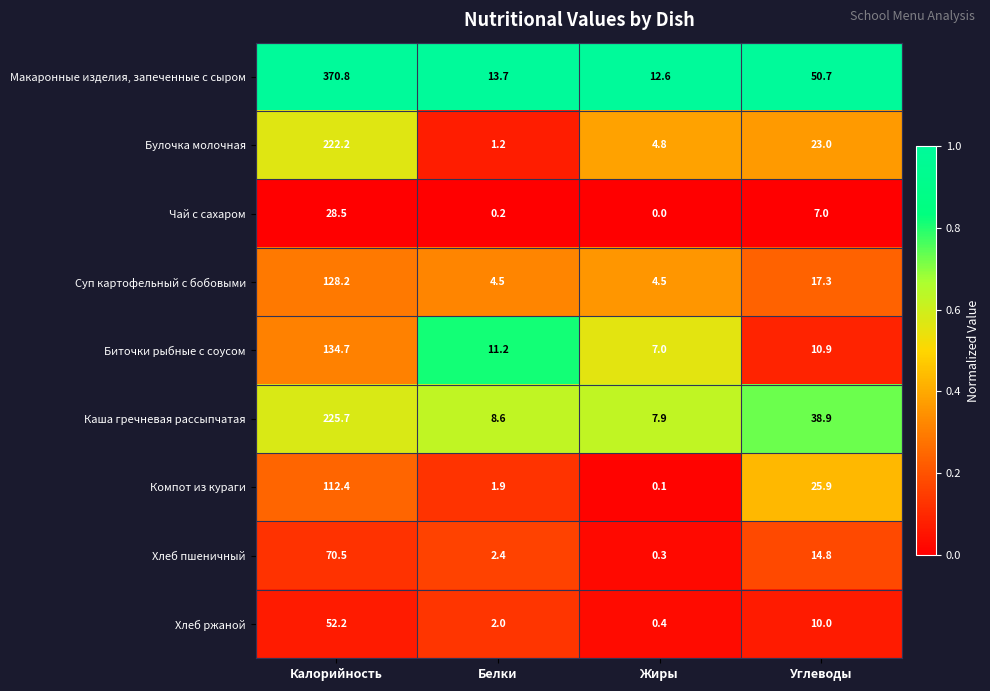

At which label is Биточки рыбные с соусом closest to 70?

Белки